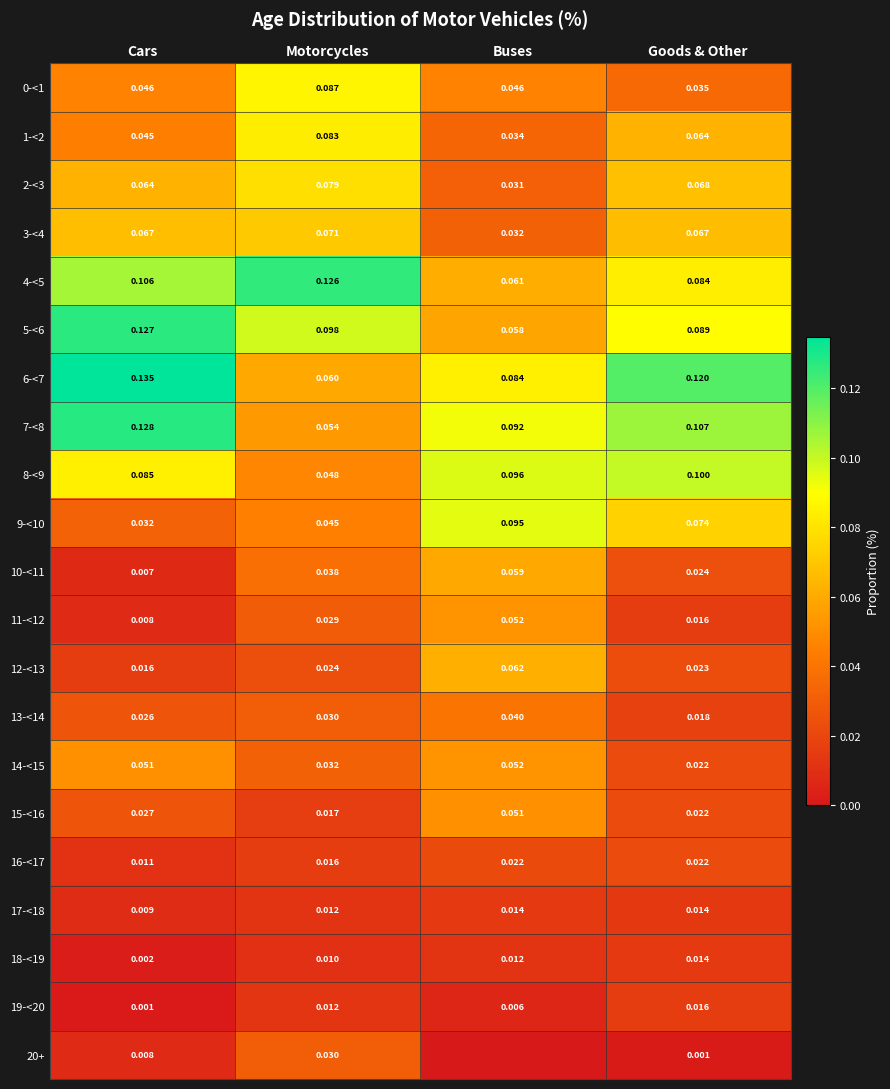

Is the value of 14-<15 at Cars greater than the value of 3-<4 at Cars?

No